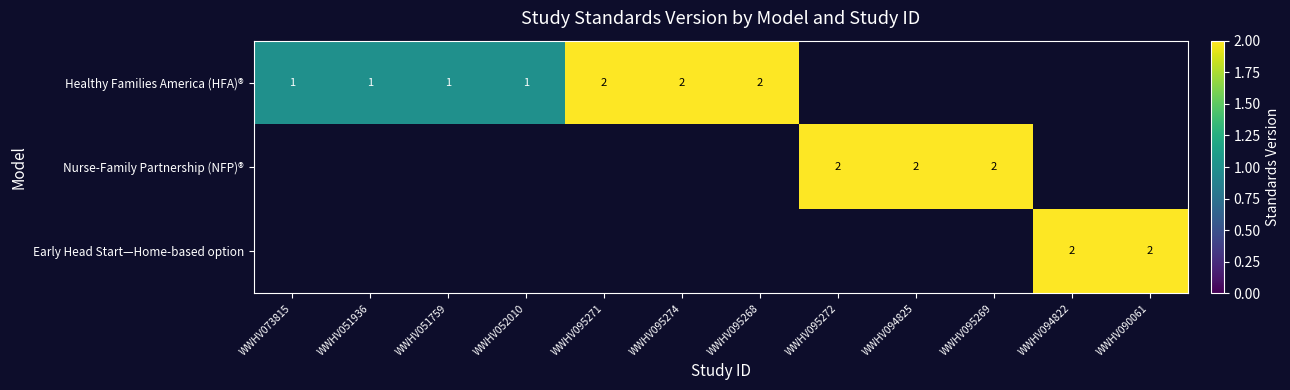

At how many categories does at least one series exceed 0?

12